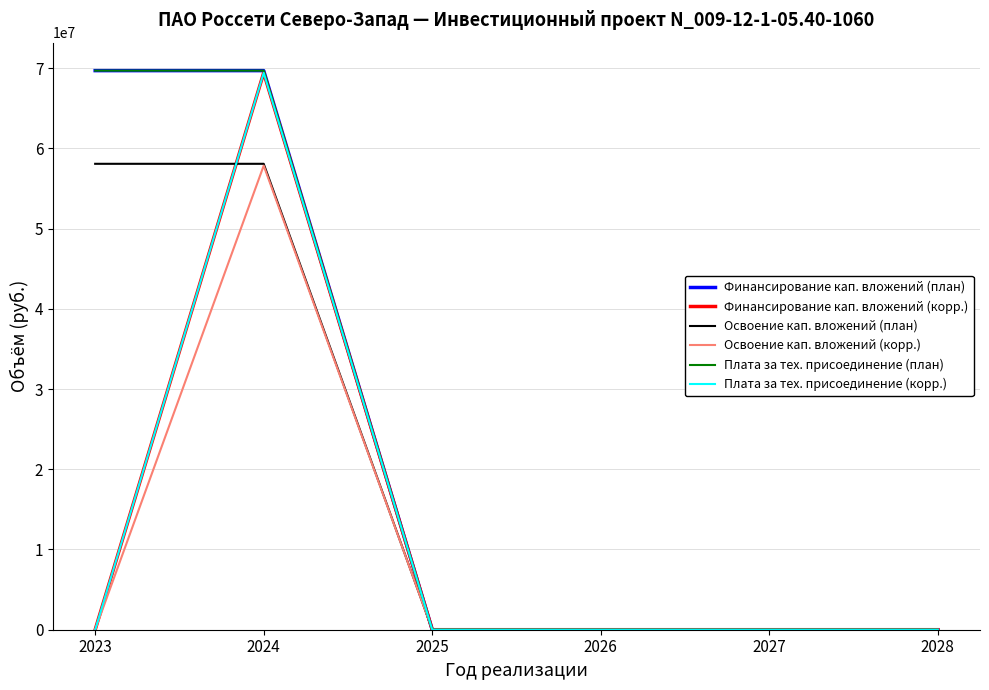

Which category has the lowest value across all series?

2025